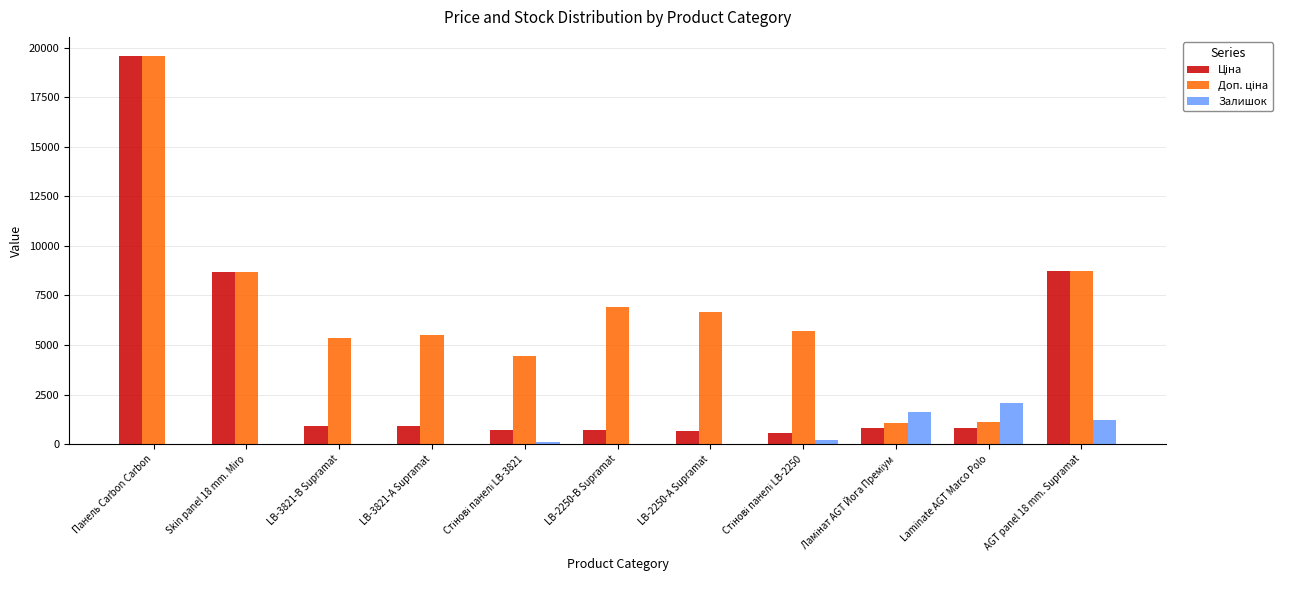

Are the bars horizontal?

No